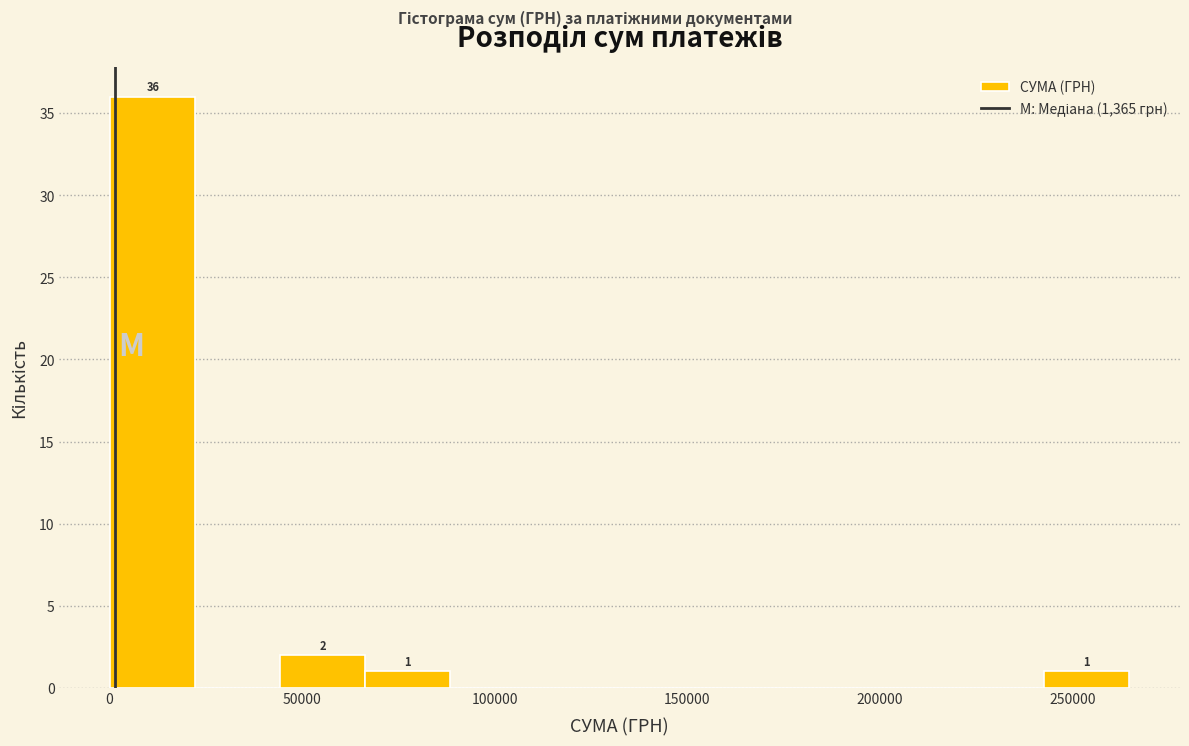

Which range on the x-axis has the tallest bar?

0 to 20000